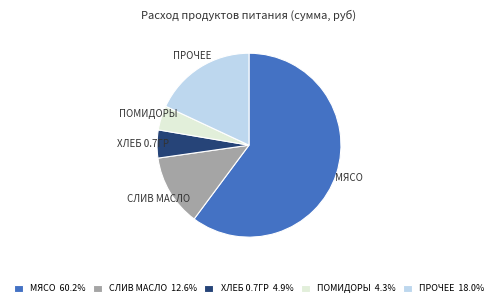

Does СЛИВ МАСЛО 12.6% represent more than half of the total?

No